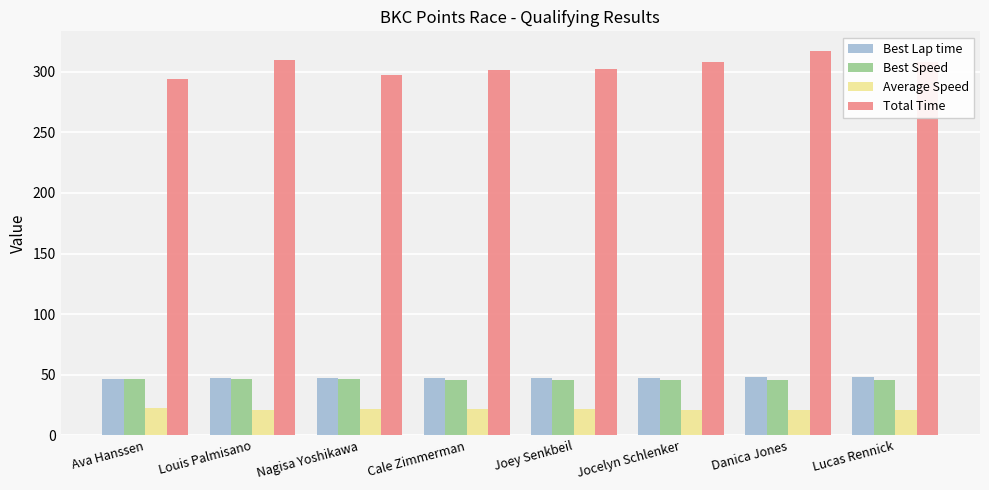

What is the average value of the Total Time series?

304.8